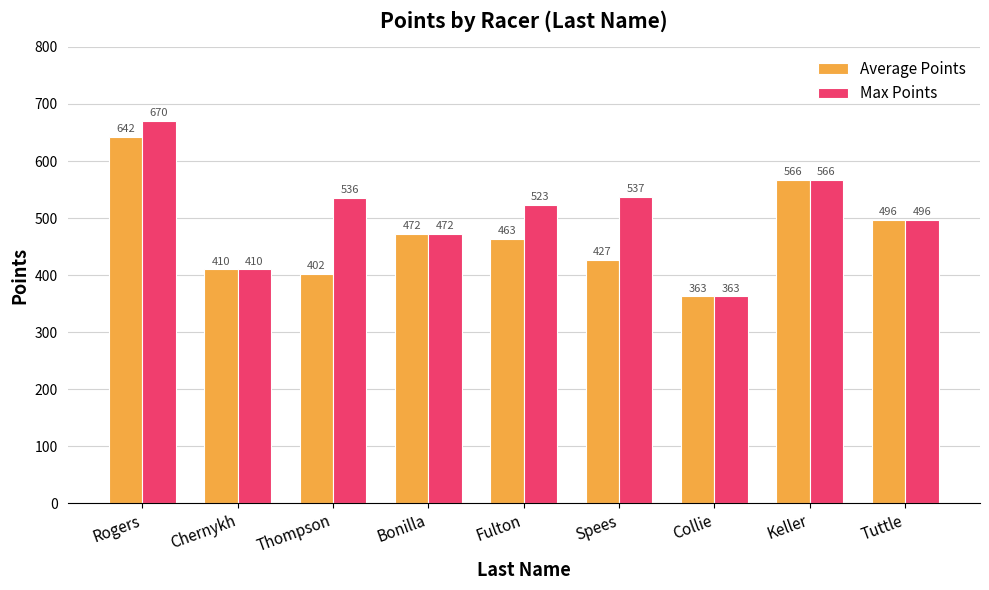

At which label is Average Points closest to 502?

Tuttle